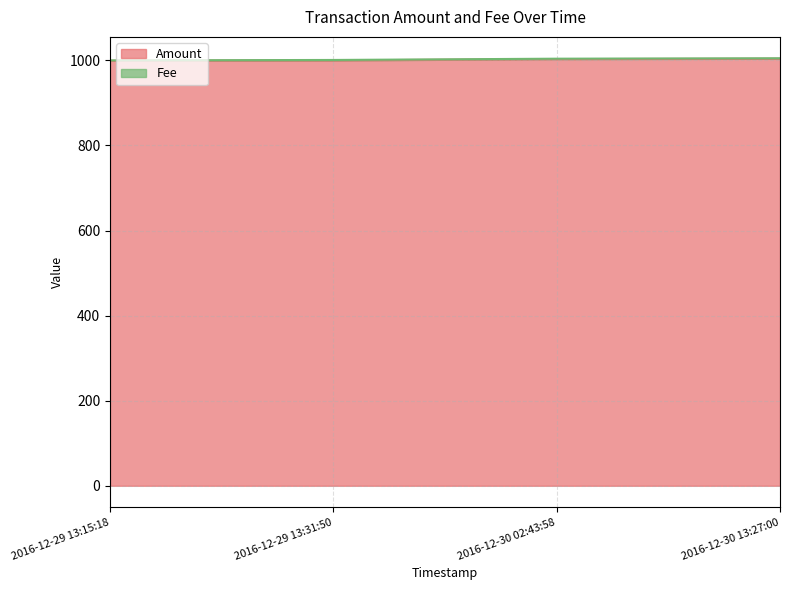

List the labels in order of value, largest first.

2016-12-30 13:27:00, 2016-12-30 02:43:58, 2016-12-29 13:31:50, 2016-12-29 13:15:18